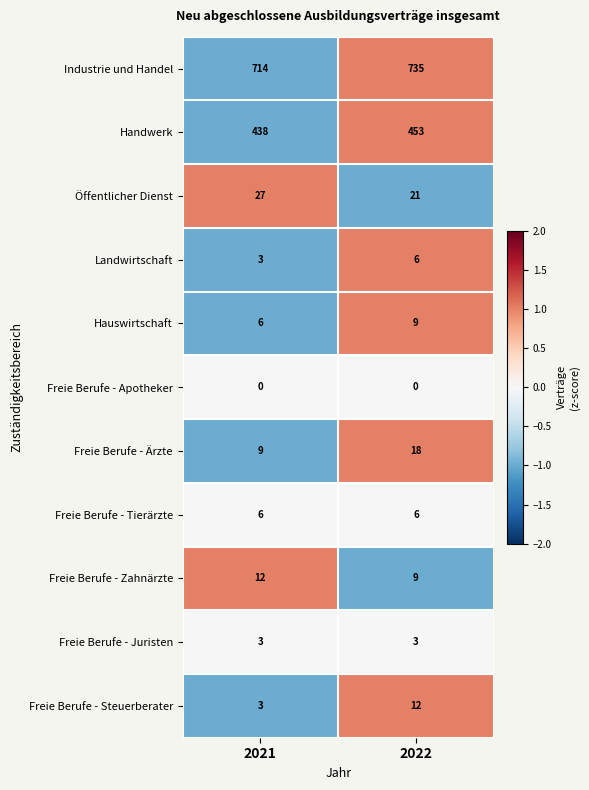

Where is Industrie und Handel nearest to the value 724?

2021